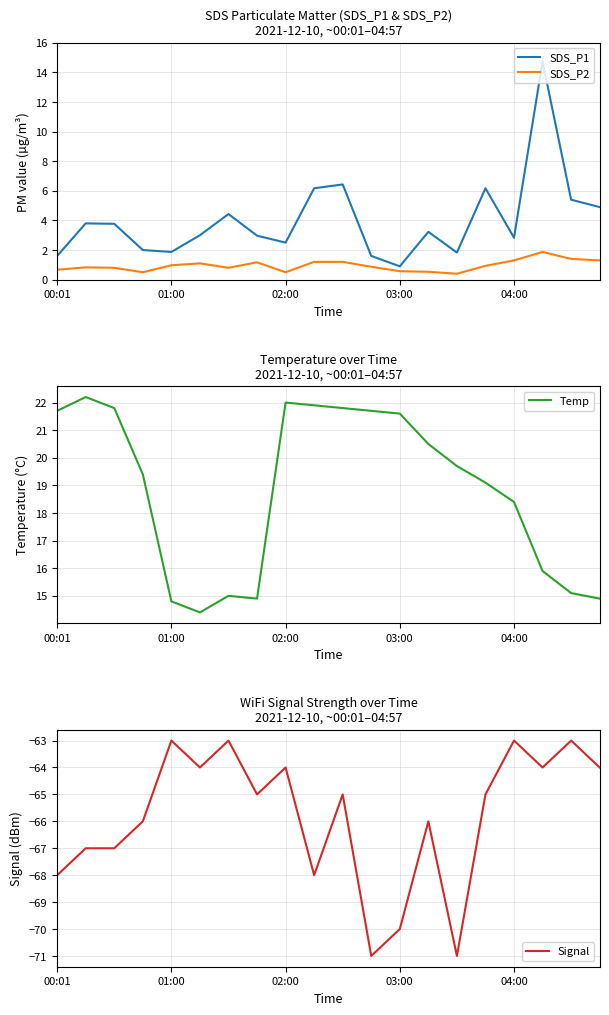

Which category has the lowest value in the SDS_P1 series?

03:00